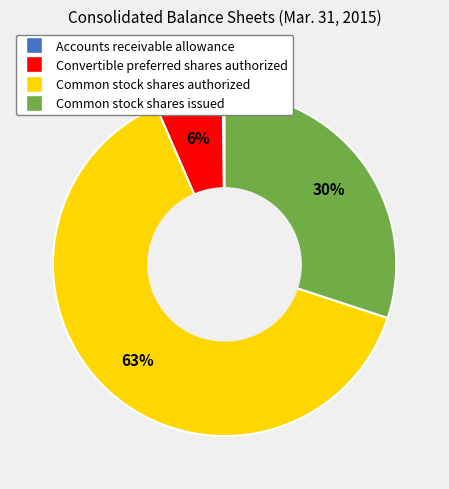

Does Common stock shares authorized represent more than half of the total?

Yes